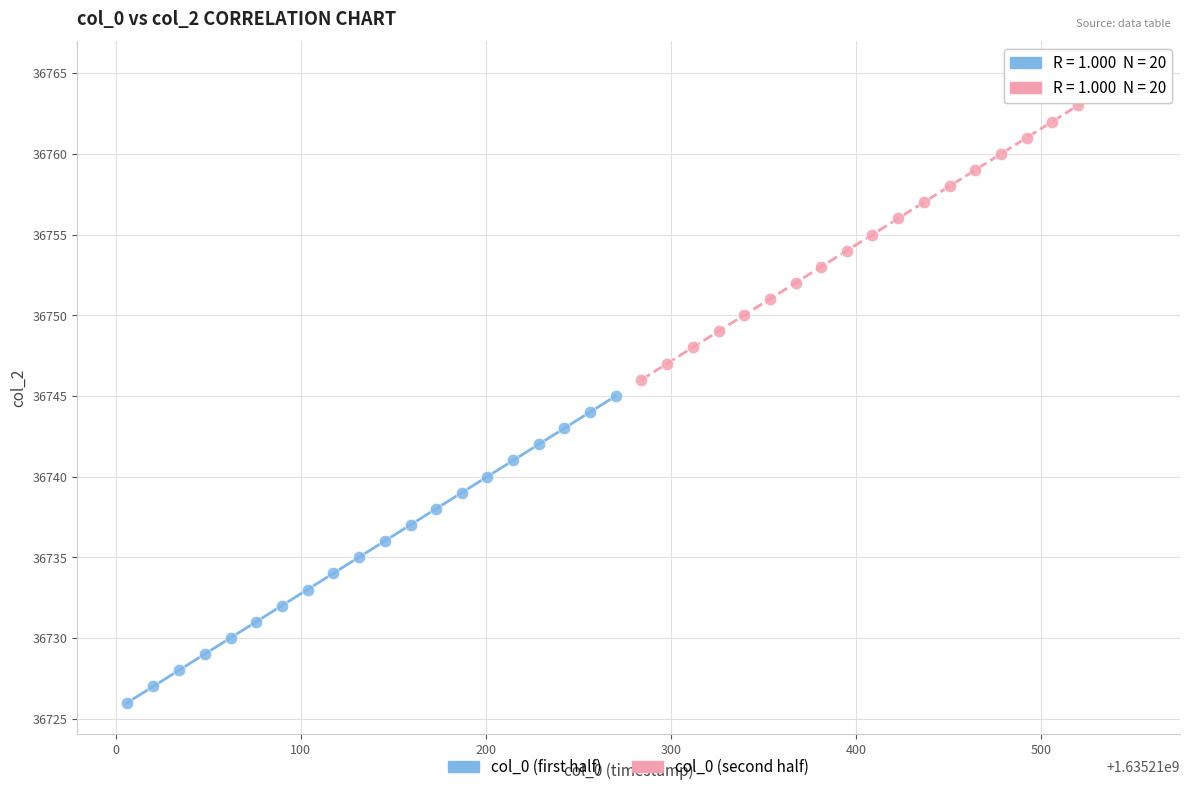

Which series reaches the maximum Y coordinate?

col_0 (second half)